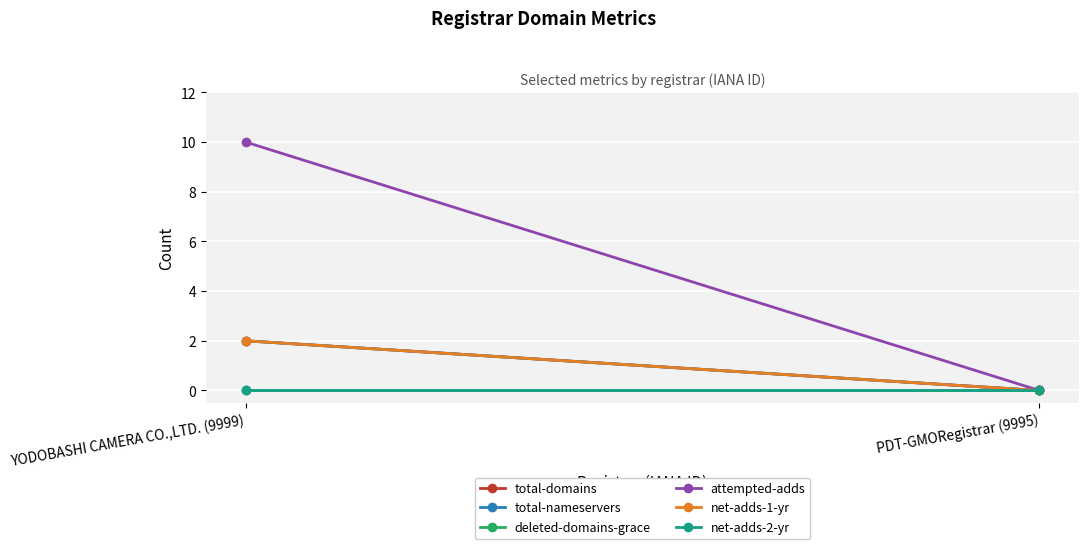

The value of net-adds-1-yr at PDT-GMORegistrar (9995) is -1. True or false?

False